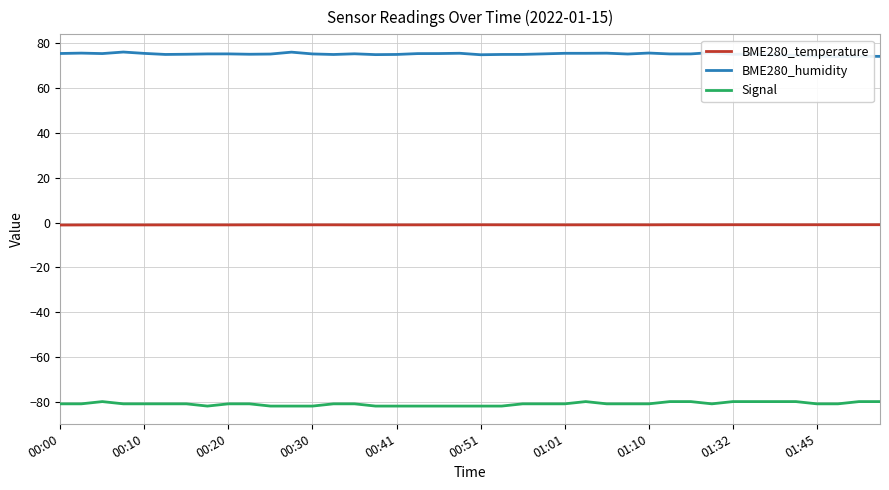

At which category is the sum across all series the highest?

25